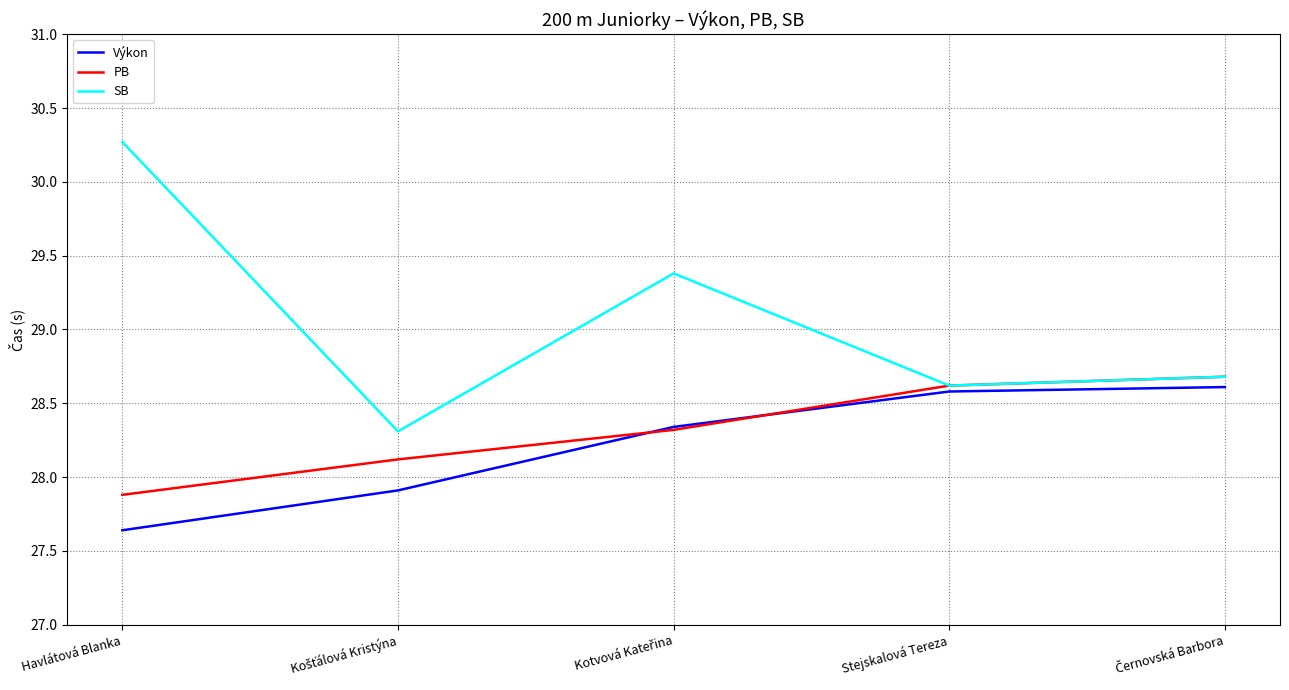

How many SB values are between 28 and 29?

3